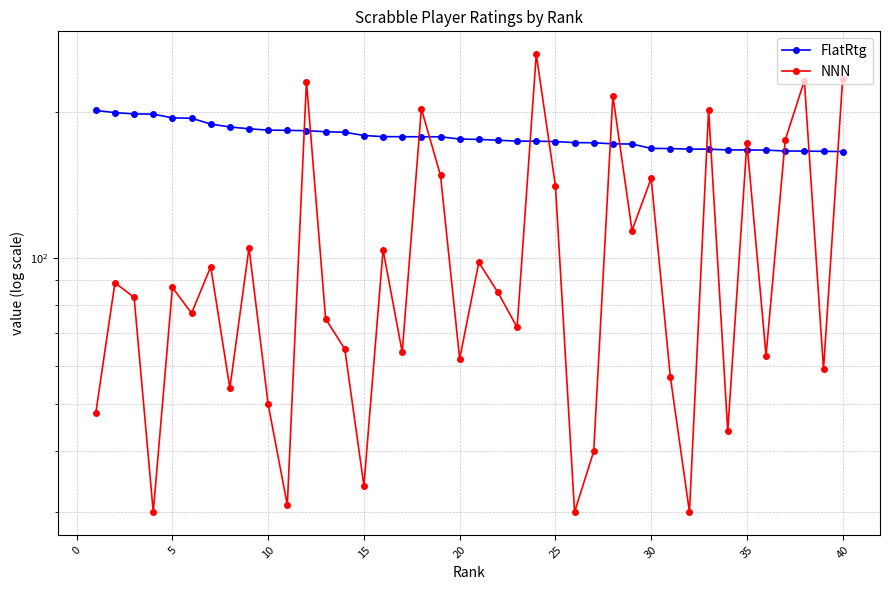

At 31, list the series in order from smallest to largest.

NNN, FlatRtg